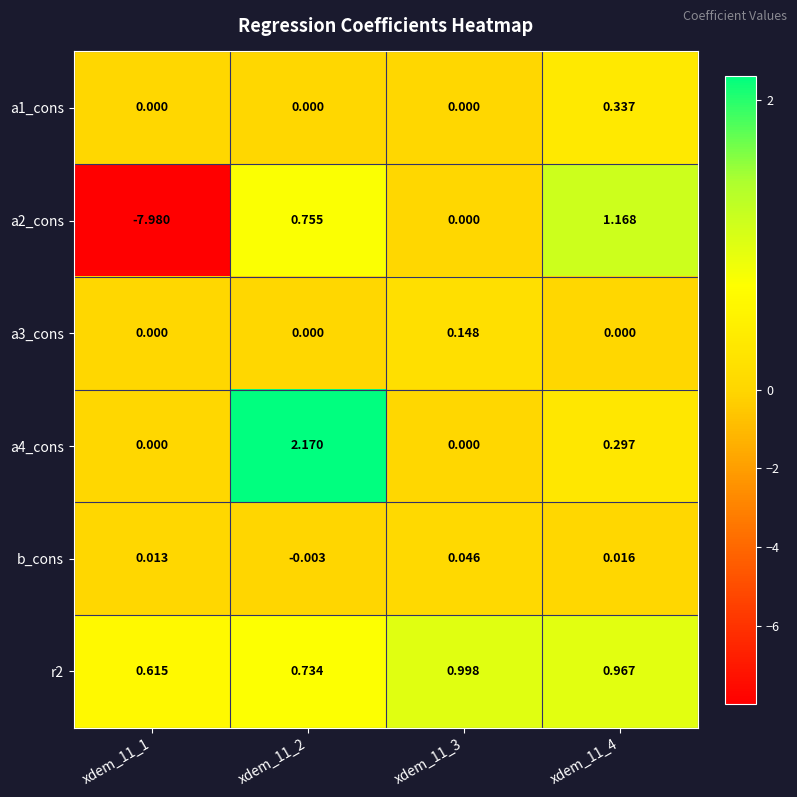

Is the value of b_cons at xdem_11_2 greater than the value of a3_cons at xdem_11_1?

No